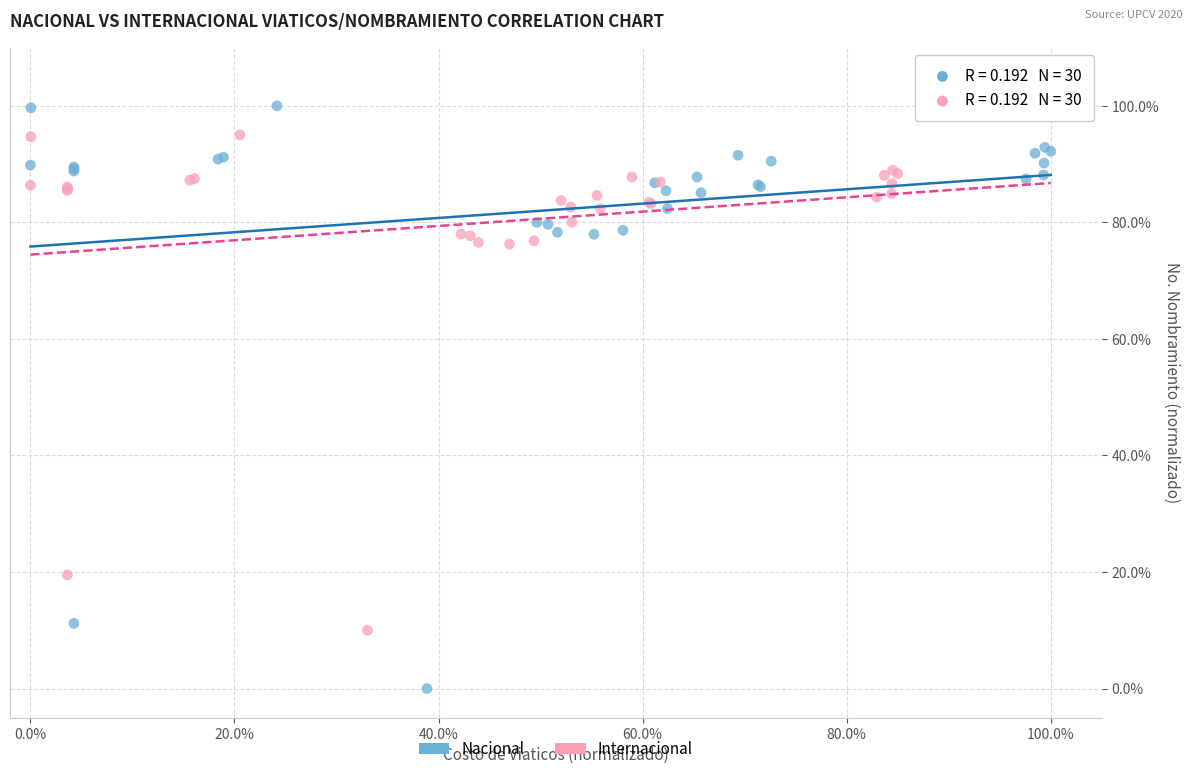

Which series reaches the minimum Y coordinate?

Nacional